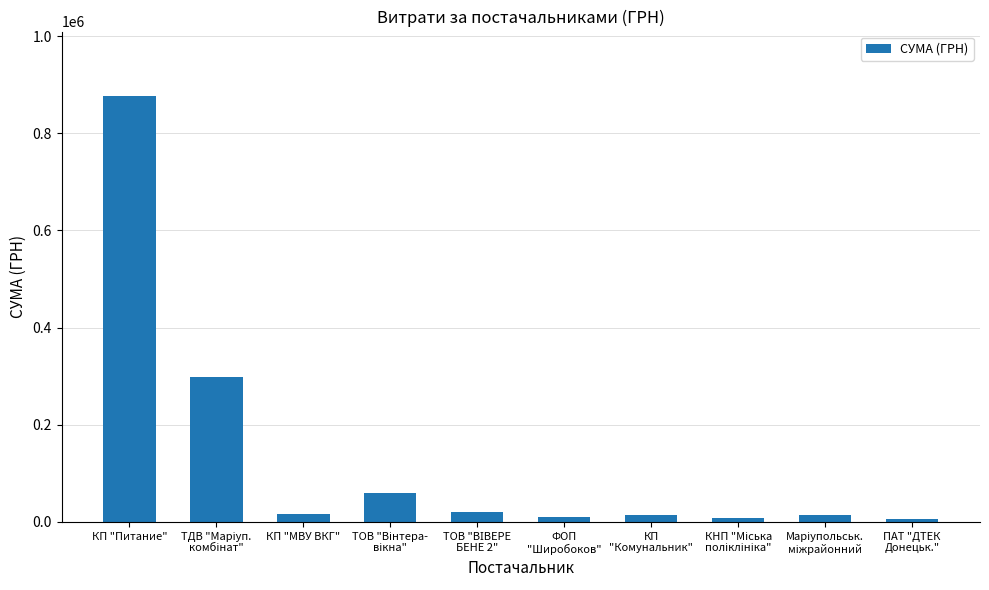

Approximately how many times larger is the value at КП "МВУ ВКГ" compared to ФОП
"Широбоков"?

1.6